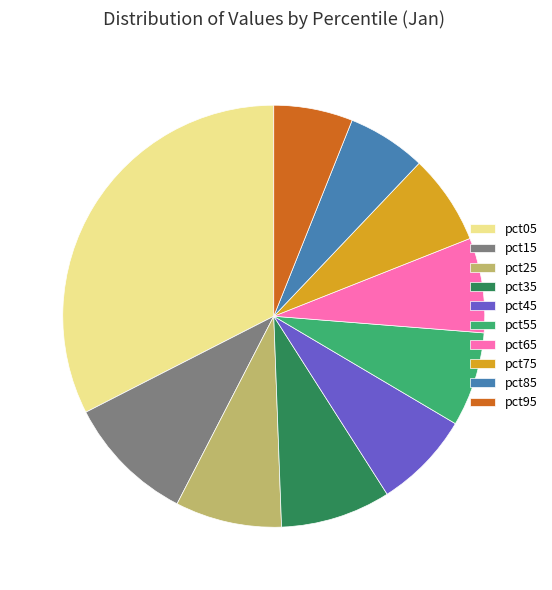

What is the largest slice in the pie chart?

pct05